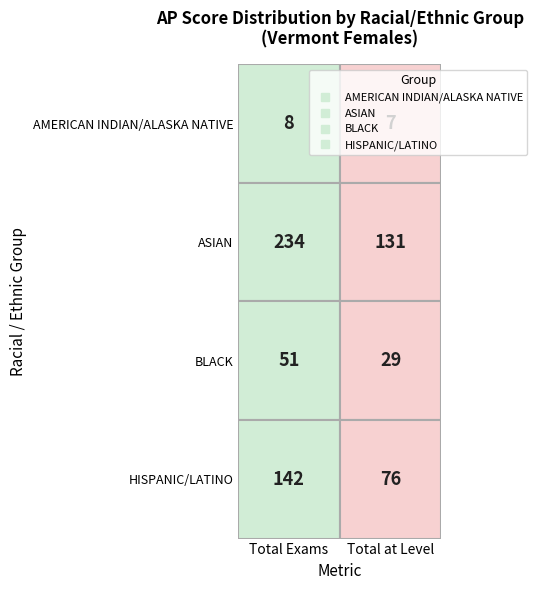

Reading right to left, list all the values displayed in this chart.

AMERICAN INDIAN/ALASKA NATIVE: 7	8
ASIAN: 131	234
BLACK: 29	51
HISPANIC/LATINO: 76	142